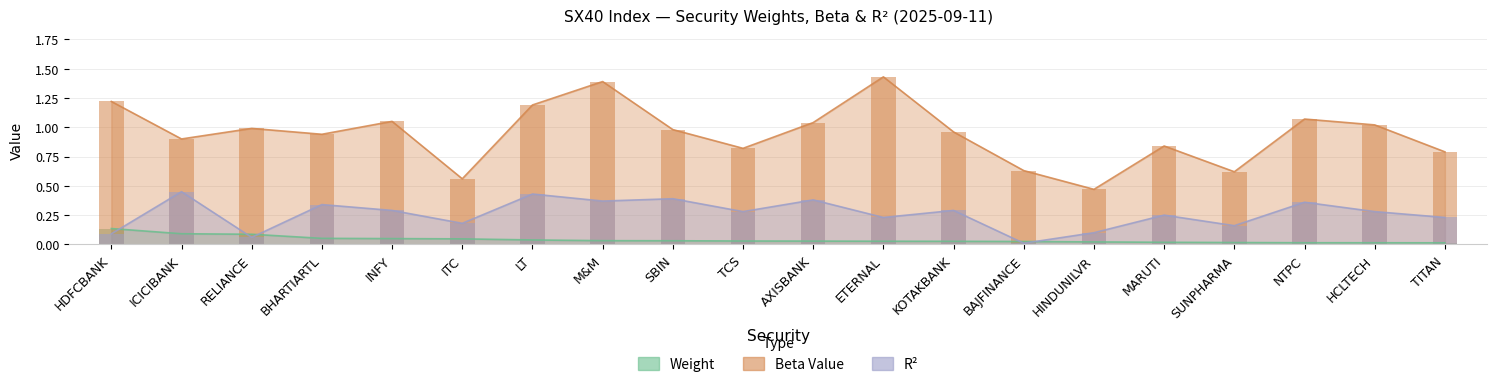

Which series has the largest range (max minus min)?

Beta Value